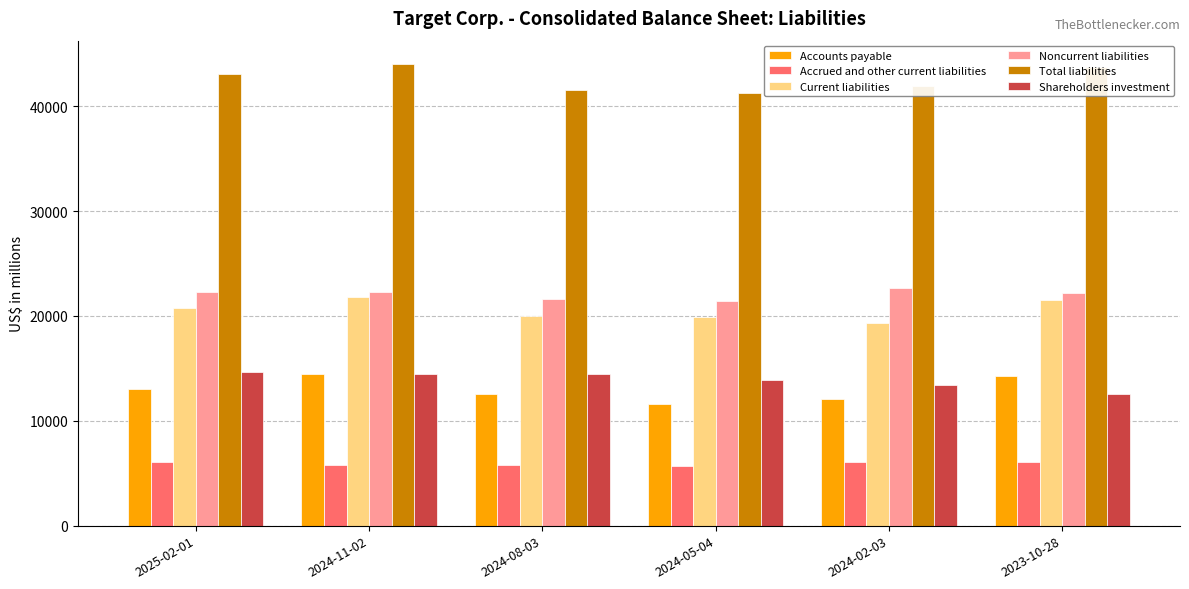

Is the value of Noncurrent liabilities at 2024-02-03 greater than the value of Accounts payable at 2024-05-04?

Yes